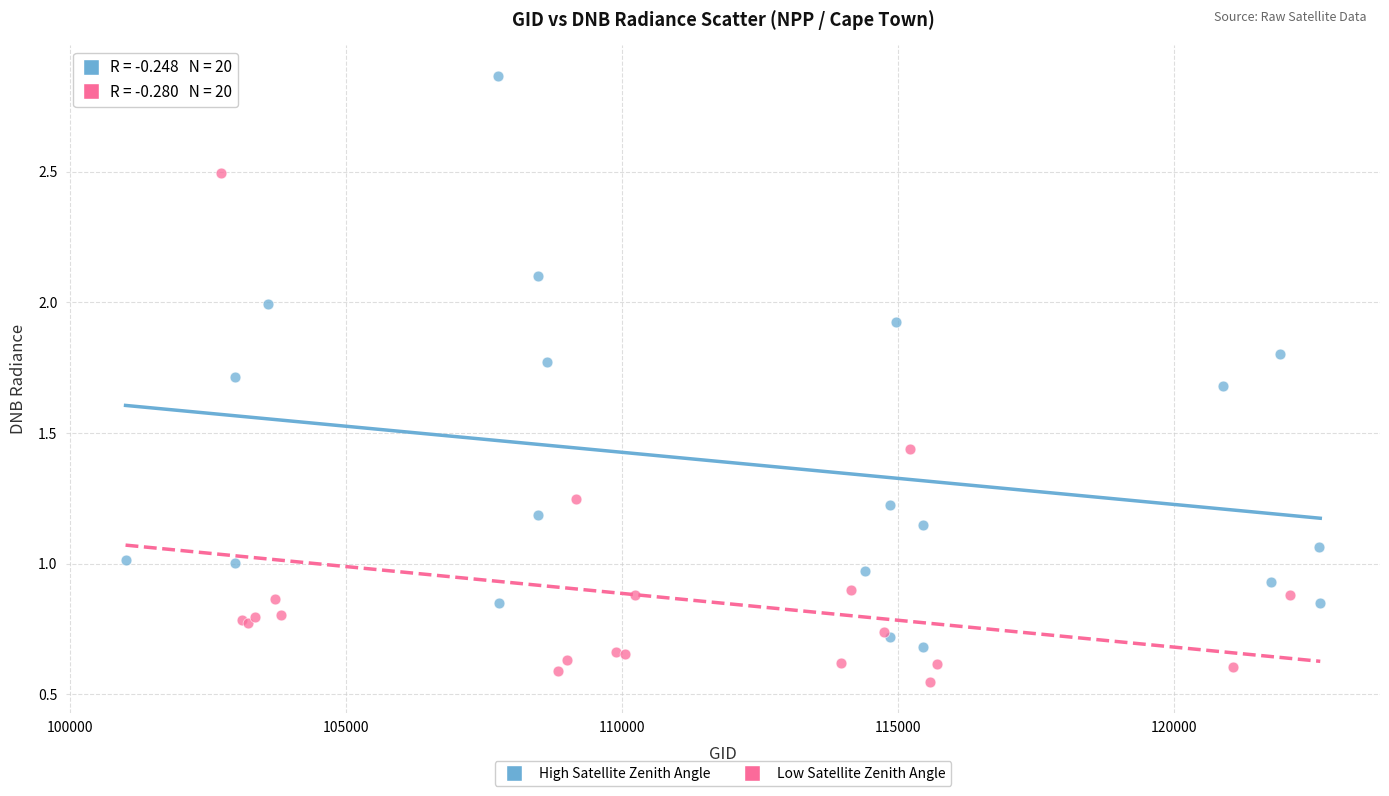

Which series reaches the minimum Y coordinate?

Low Satellite Zenith Angle